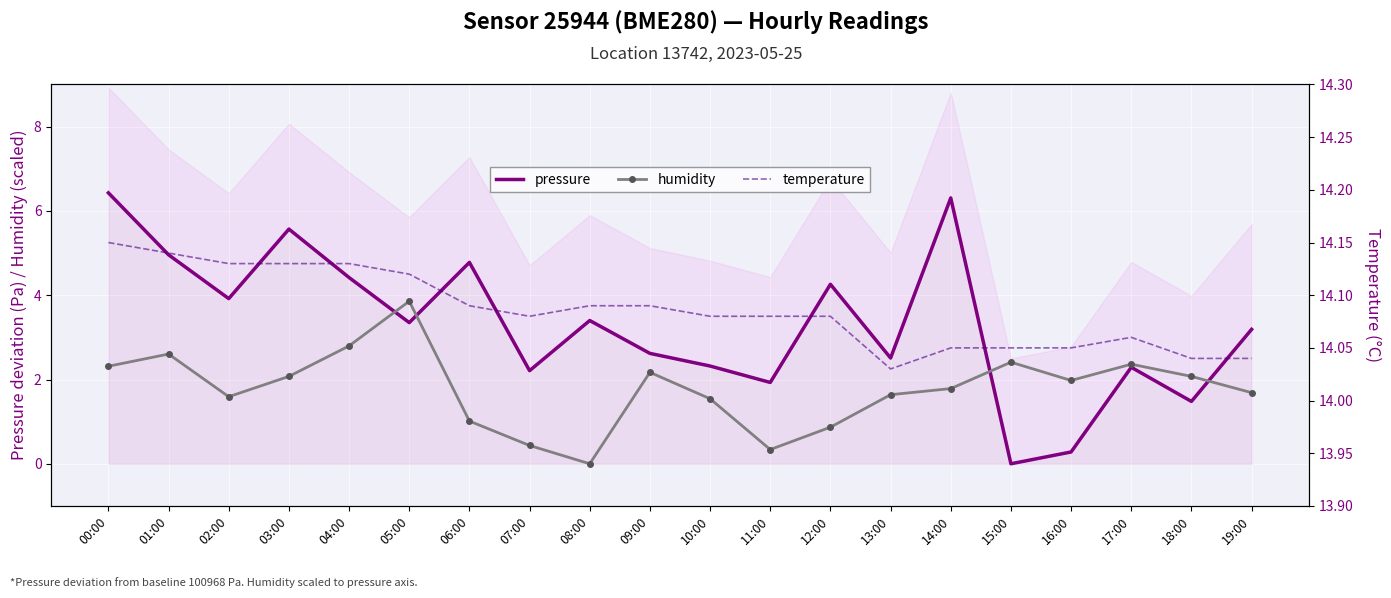

Between 14:00 and 19:00, which is larger?

14:00